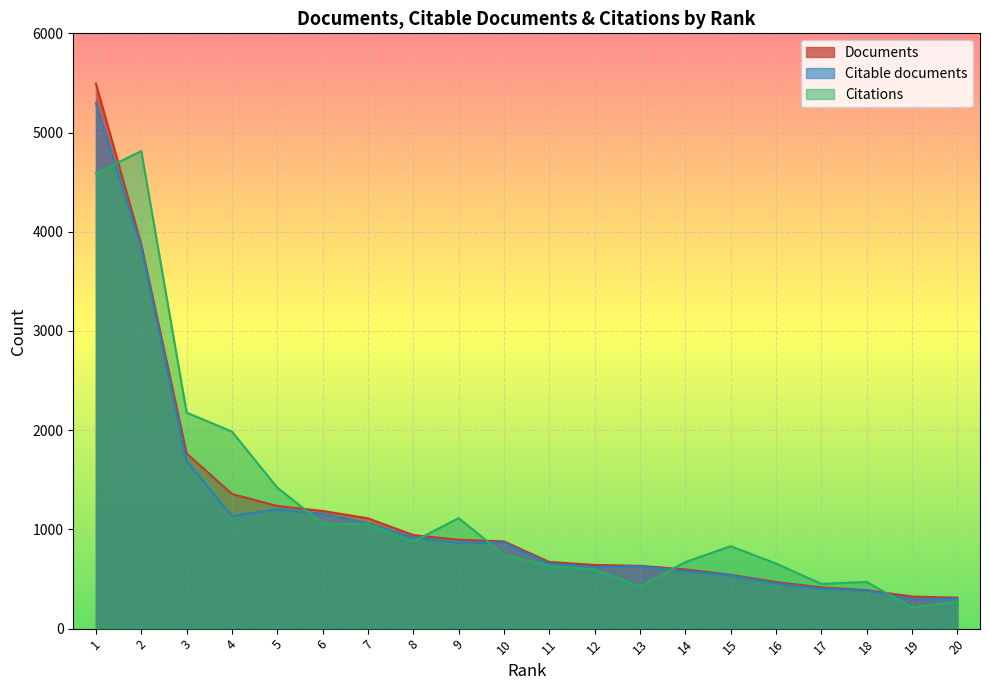

Which series has the largest range (max minus min)?

Documents